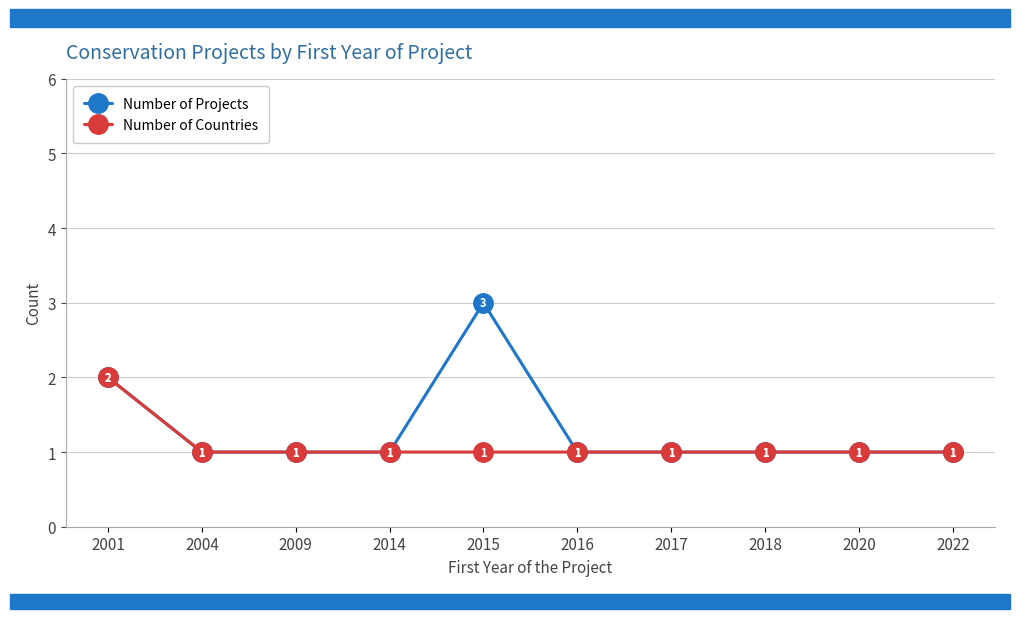

Which series has the widest spread of values?

Number of Projects